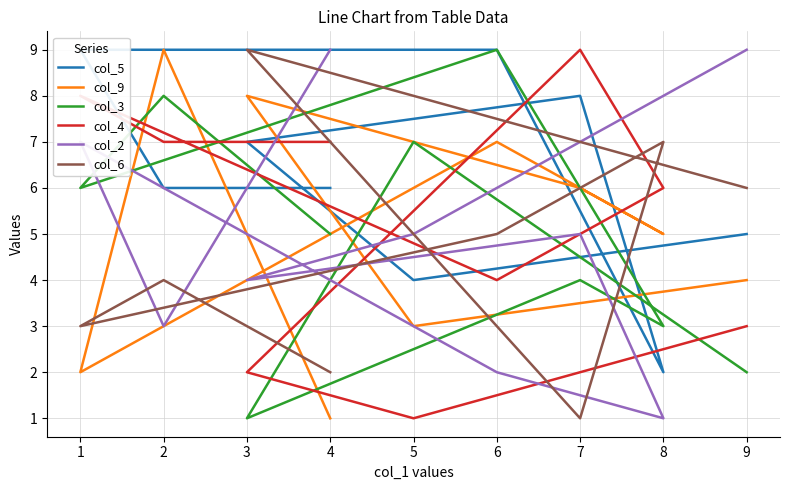

What is the value of the col_4 point at the 6th from the left?

4